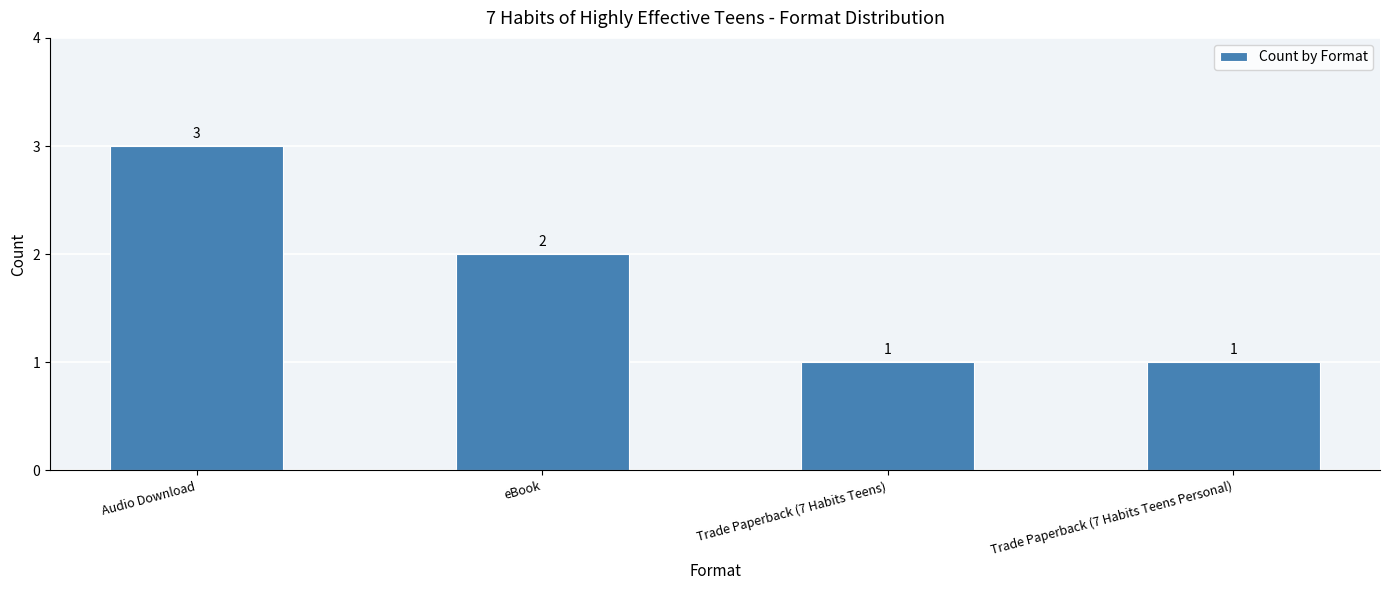

Where is the data nearest to the value 2?

eBook